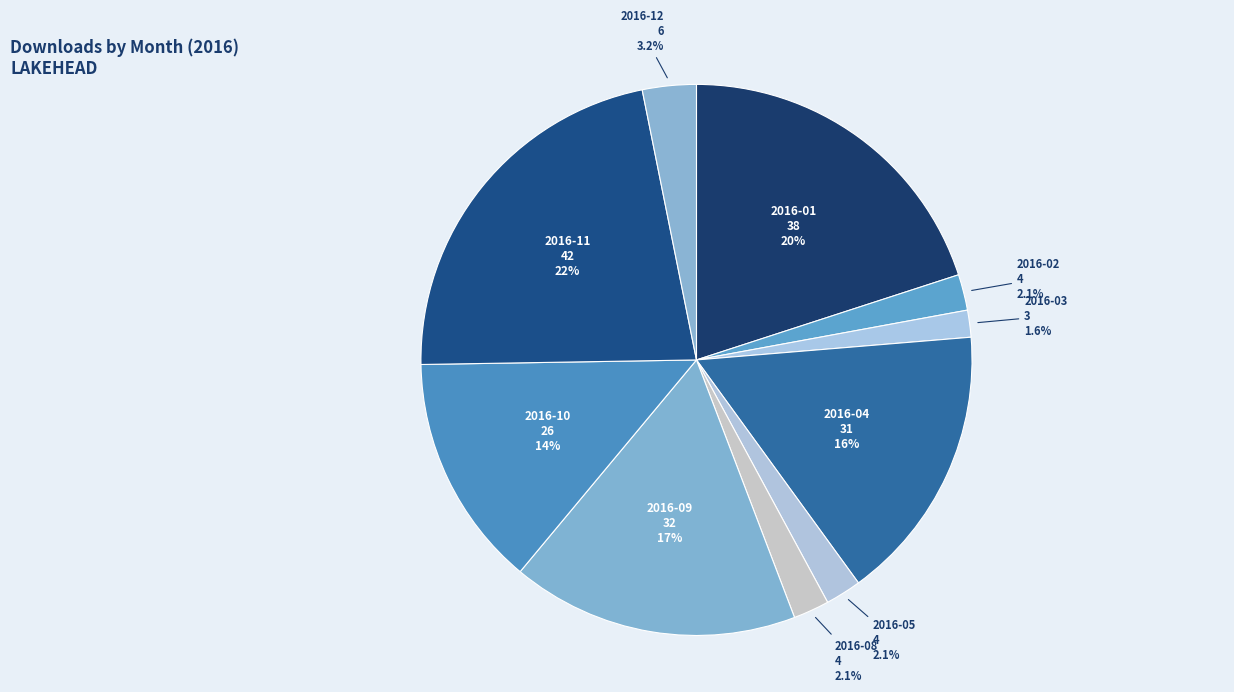

Does 2016-01 represent more than half of the total?

No